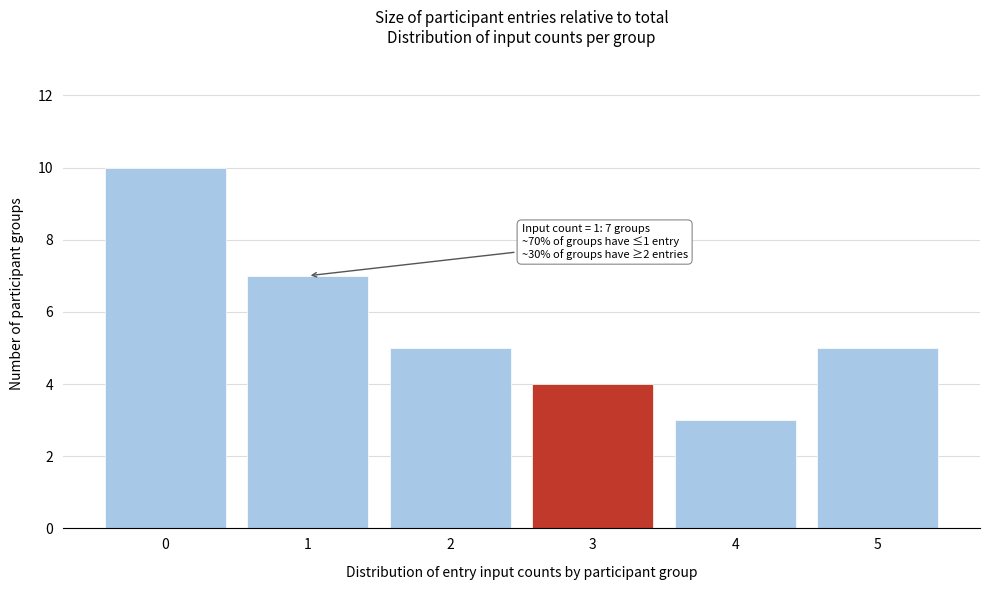

Reading left to right, what are all the values shown in this chart?

10	7	5	4	3	5